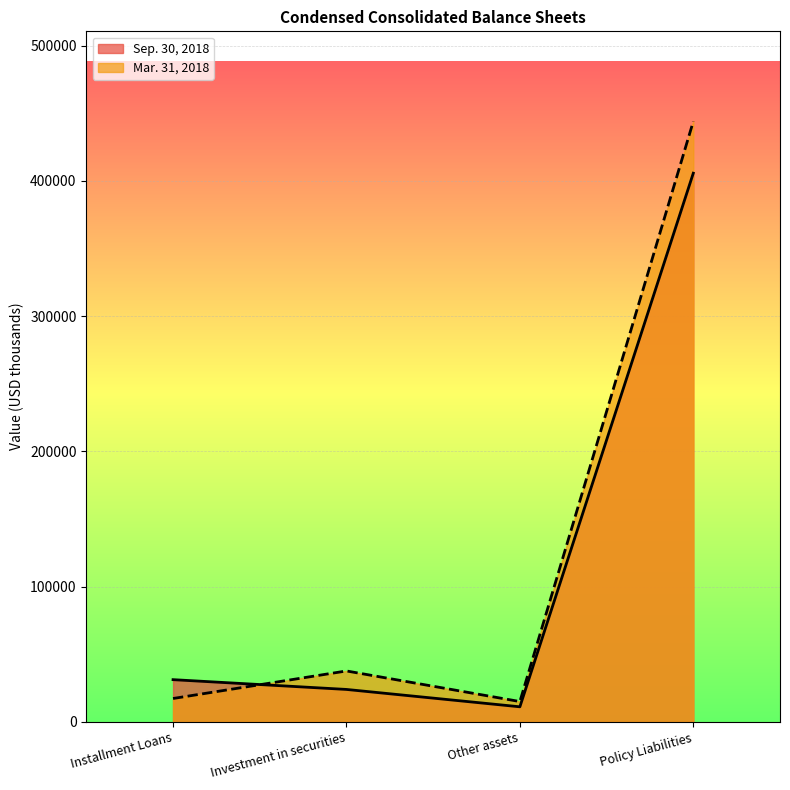

Does the chart display data point markers on the line(s)?

No